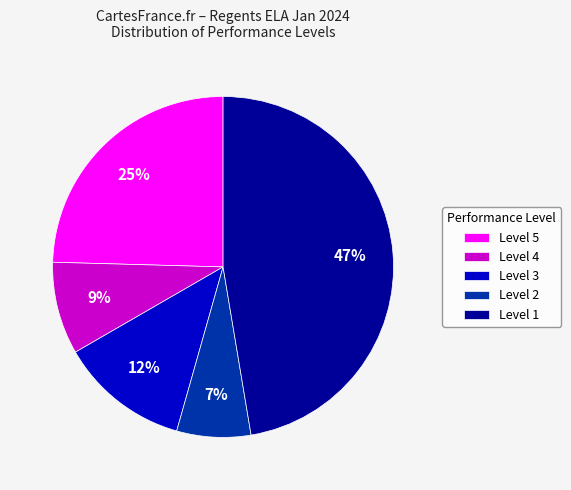

Is there a majority slice in this chart?

No